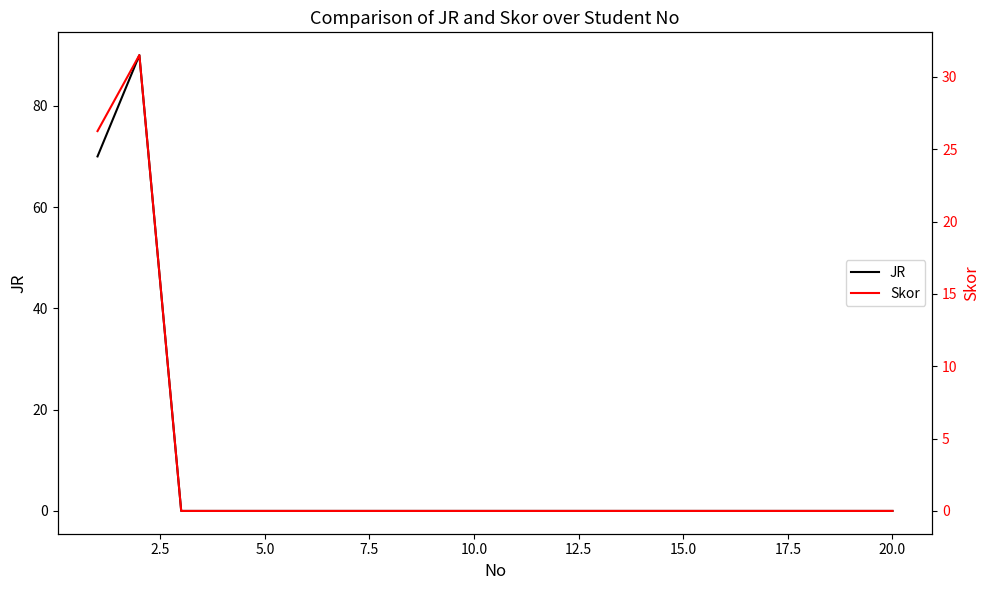

What are all the series names shown in the legend?

JR, Skor